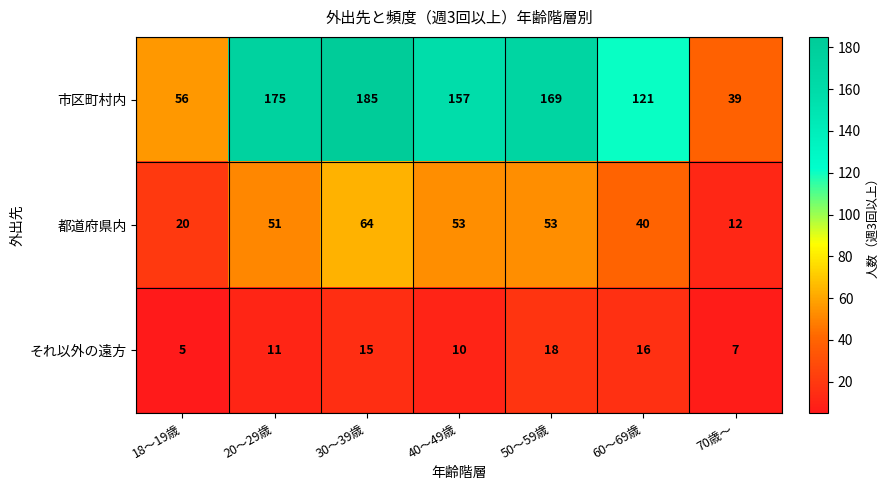

What is the difference between the 都道府県内 values at 30～39歳 and 40～49歳?

11